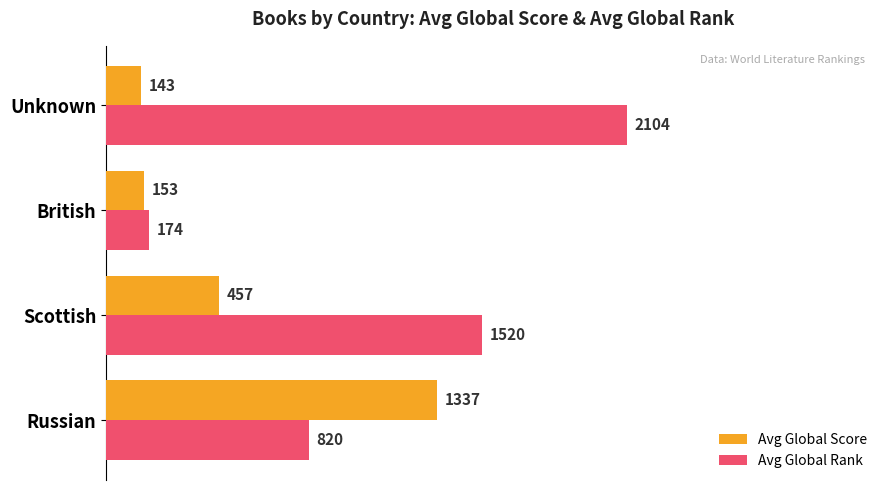

What is the difference between the second highest and second lowest values in the Avg Global Score series?

304